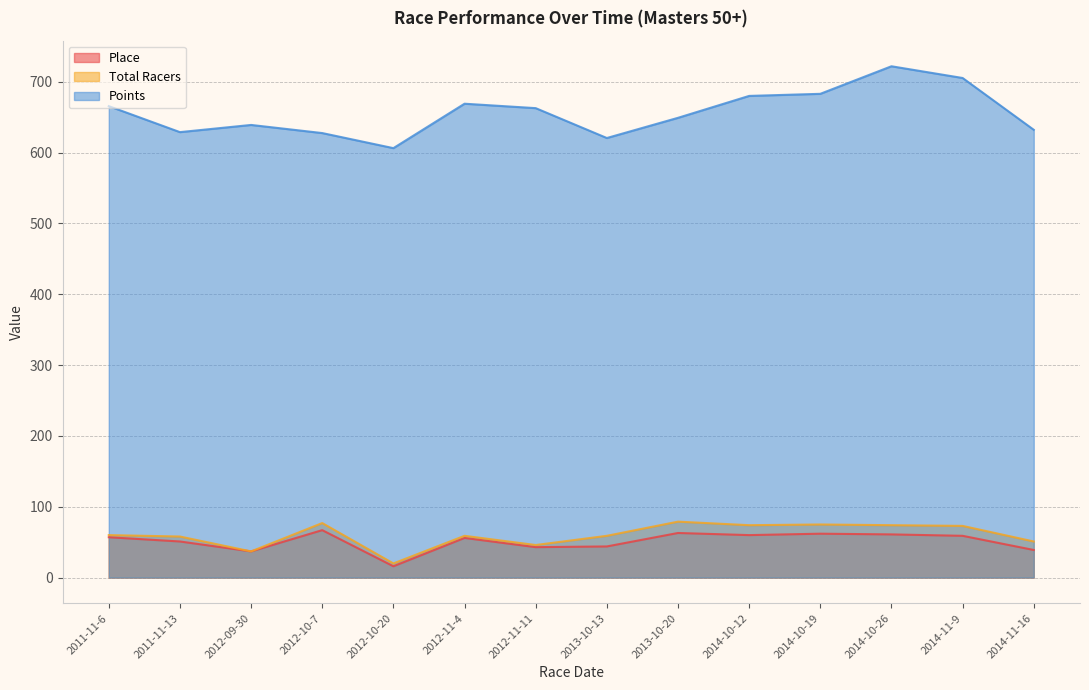

The Place series shows 63.0 at 2013-10-20. True or false?

True